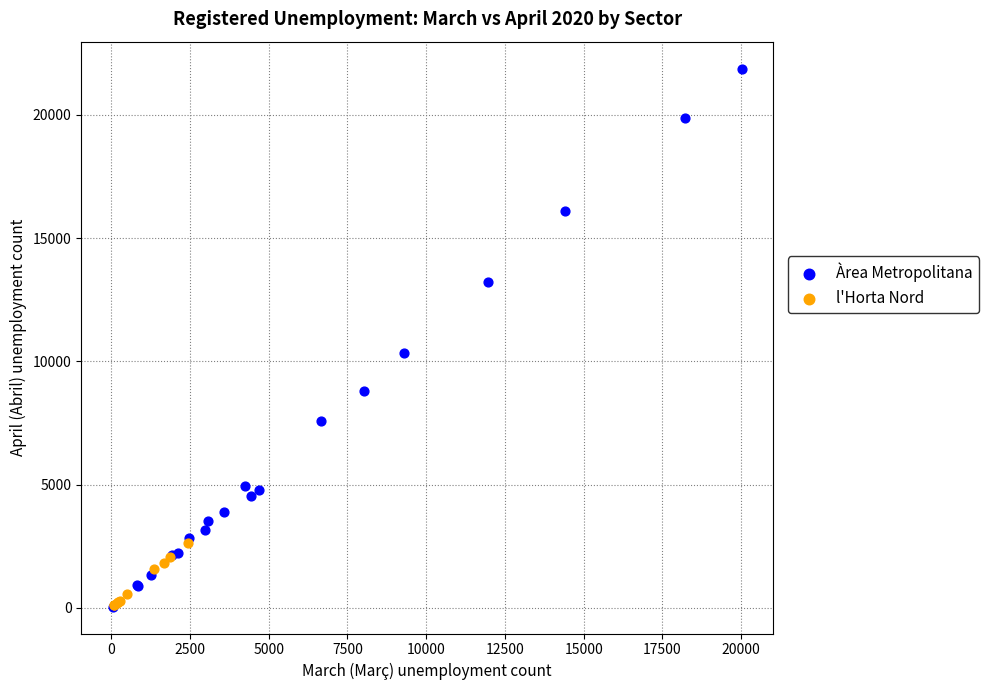

Which series reaches the maximum Y coordinate?

Àrea Metropolitana